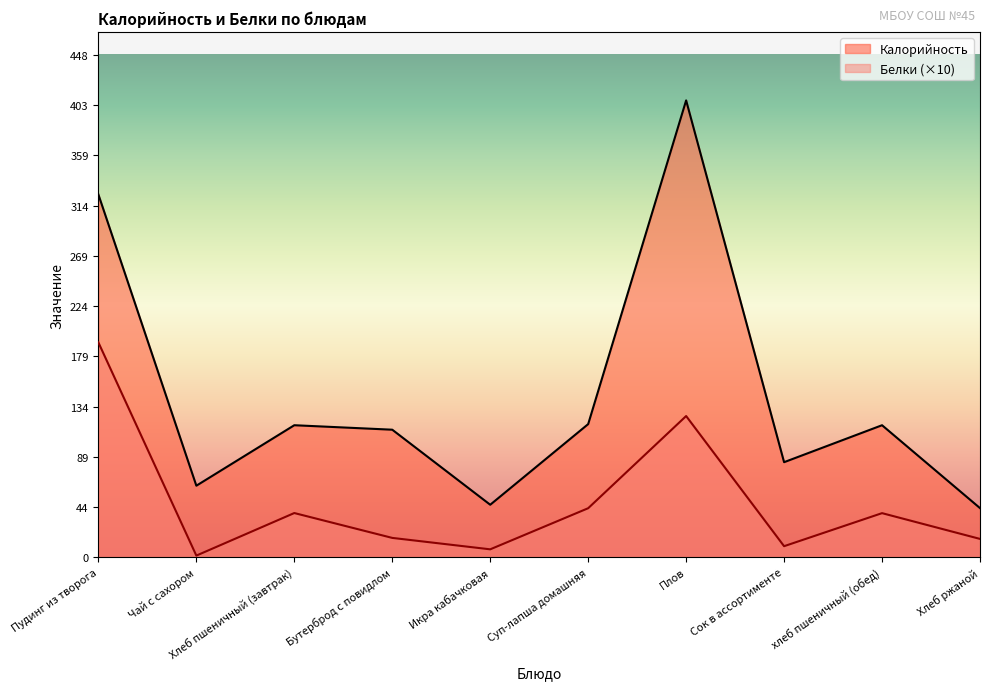

How many distinct data groups are displayed?

2